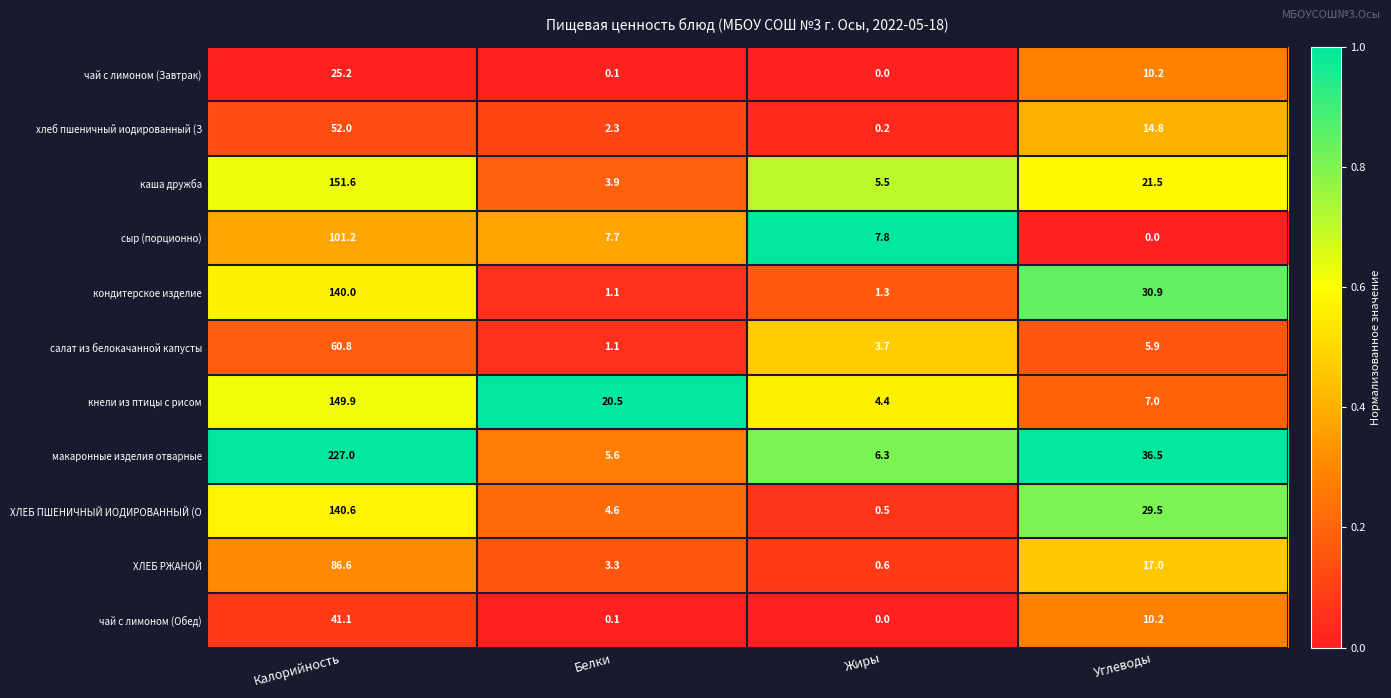

At which category is the sum across all series the highest?

Калорийность